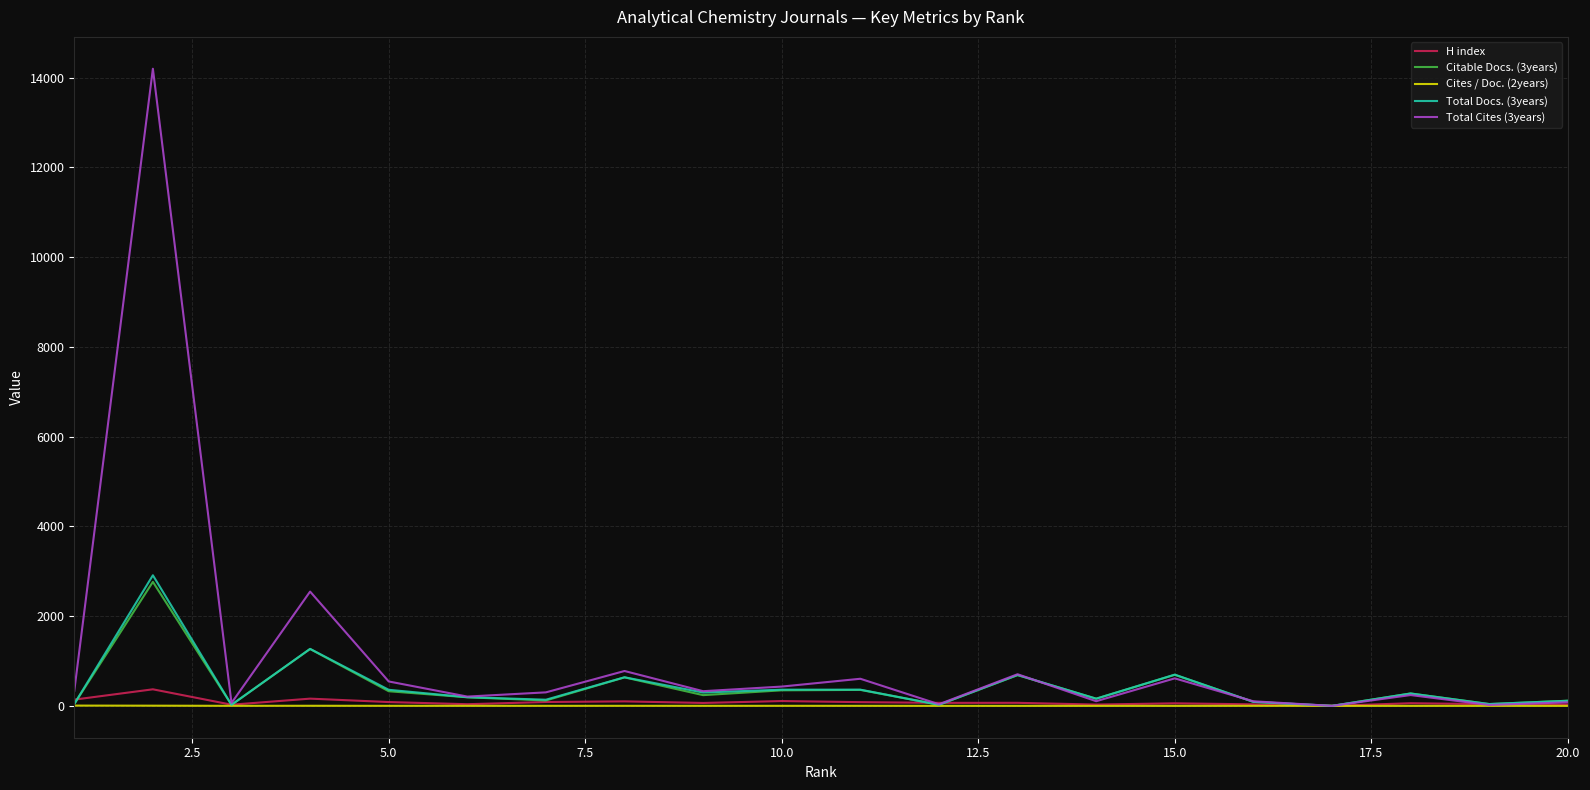

What is the greatest value displayed?

14198